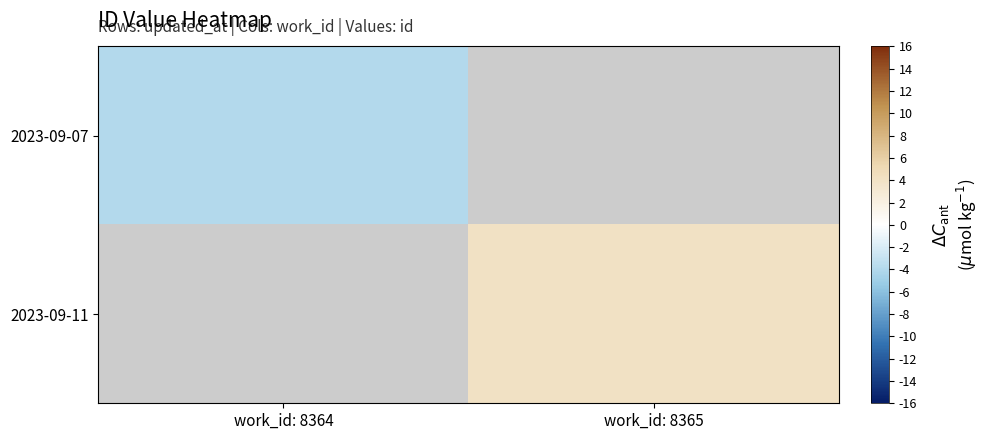

Rank the categories by 2023-09-11 value from lowest to highest.

work_id: 8364, work_id: 8365